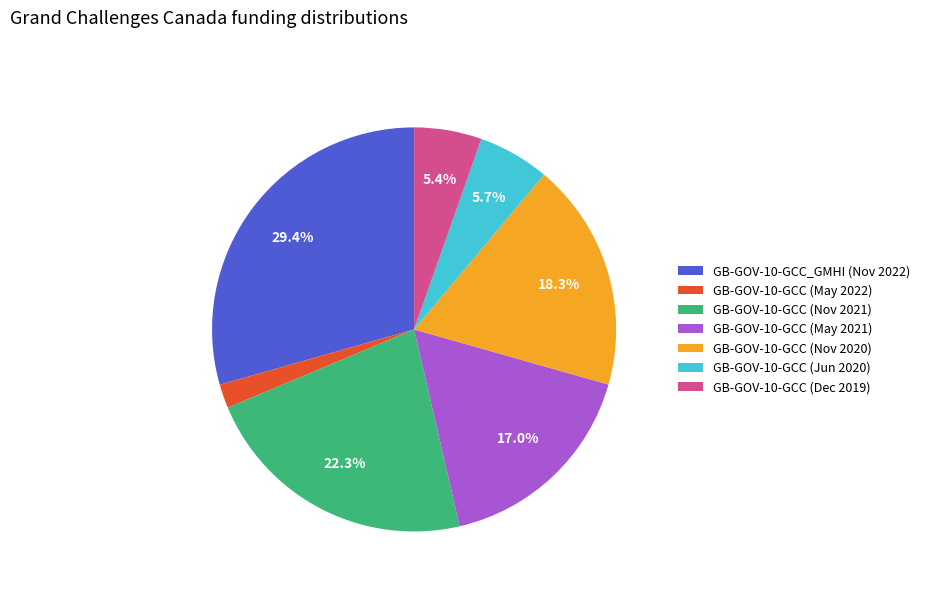

The GB-GOV-10-GCC (May 2022) slice represents 2% of the pie. True or false?

True